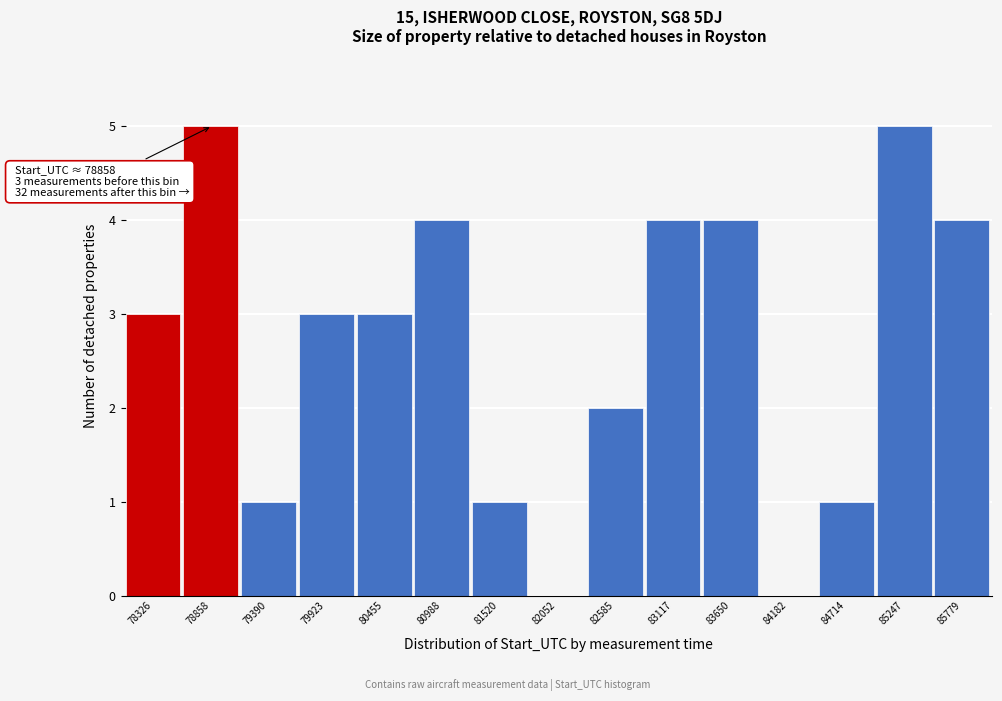

Reading left to right, what are all the values shown in this chart?

78326=3	78858=5	79390=1	79923=3	80455=3	80988=4	81520=1	82052=0	82585=2	83117=4	83650=4	84182=0	84714=1	85247=5	85779=4